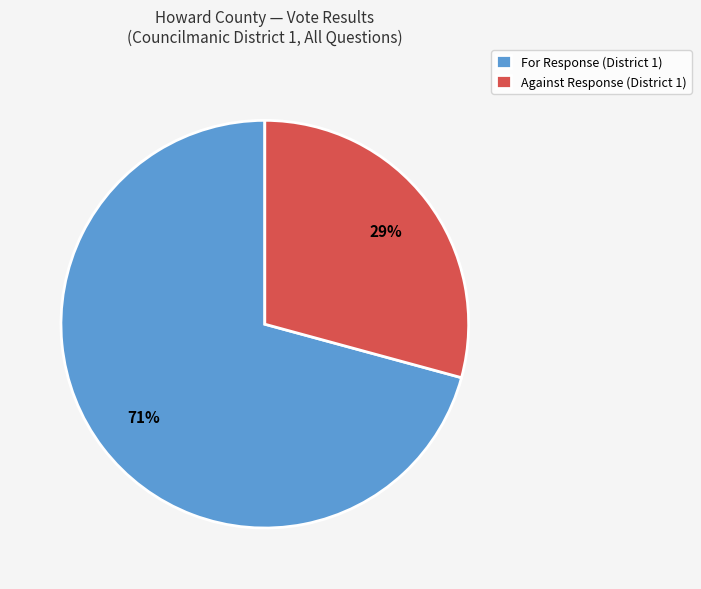

Is there a majority slice in this chart?

Yes